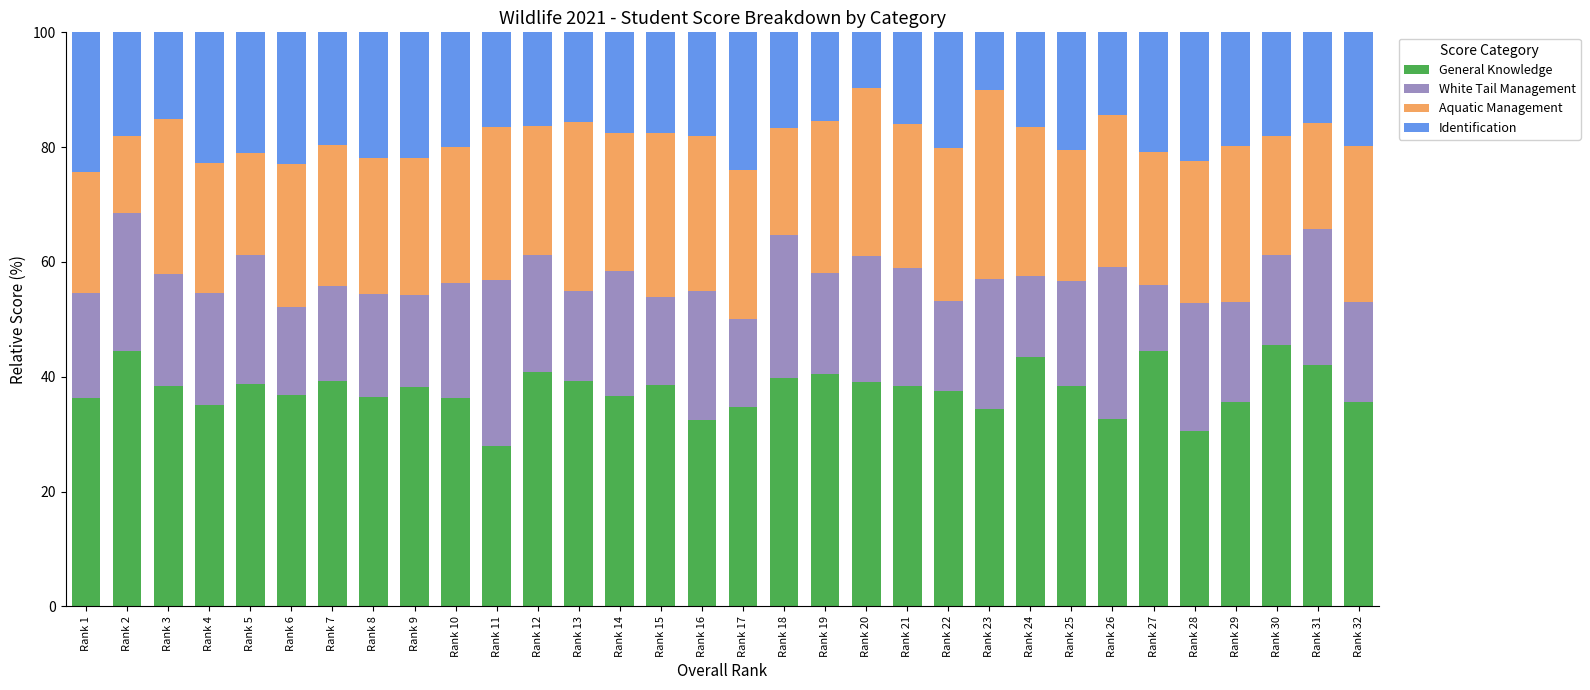

Count the number of categories in the chart.

32